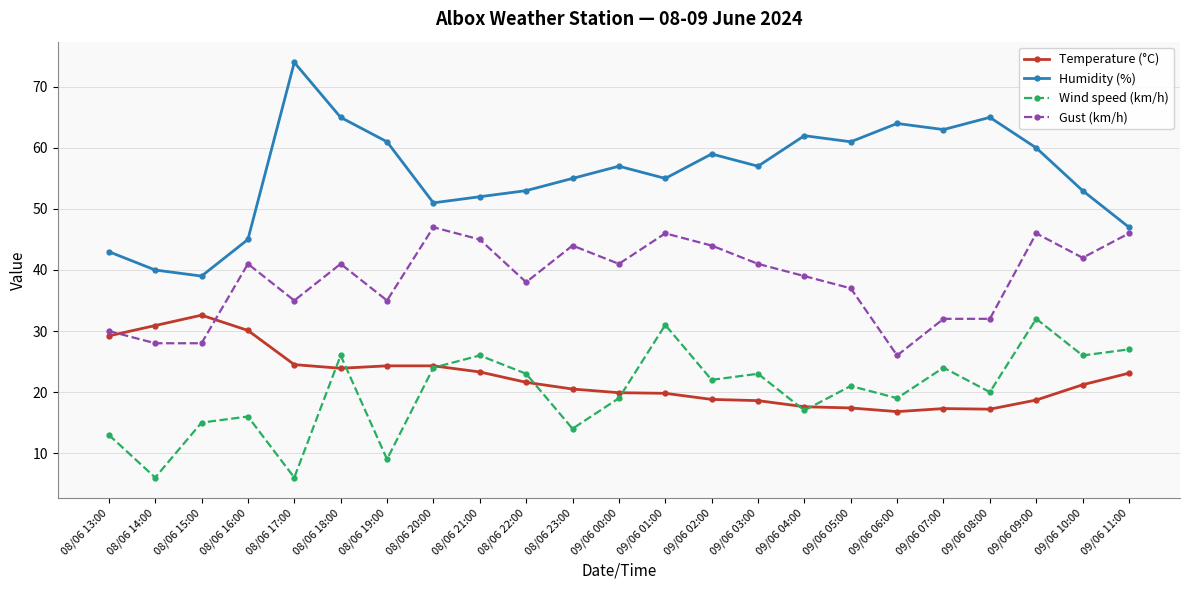

At which category does Humidity (%) reach its first local peak?

08/06 17:00